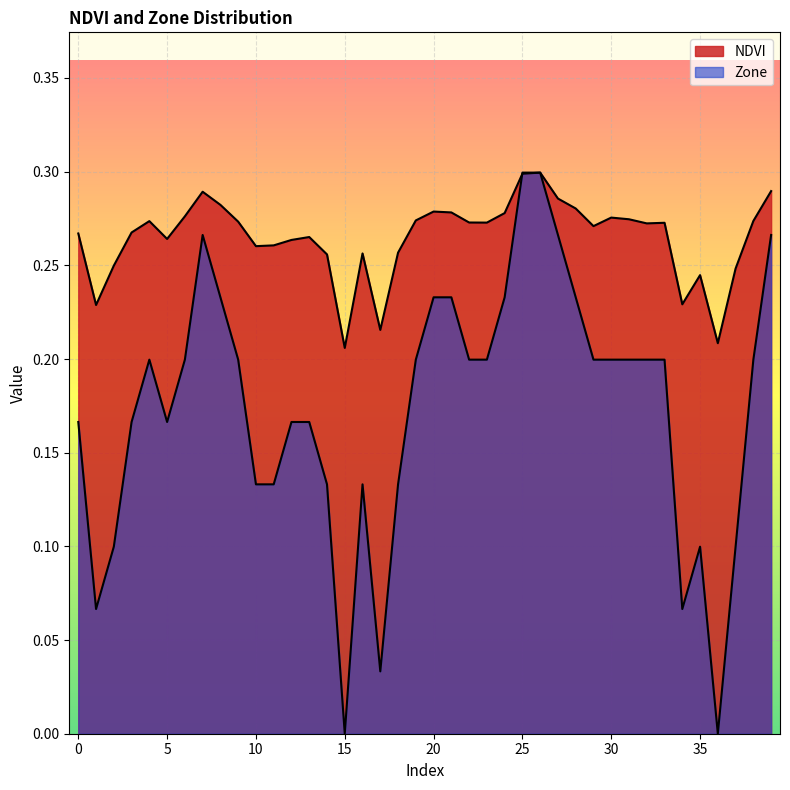

Where do Zone and NDVI first cross each other?

24 and 25